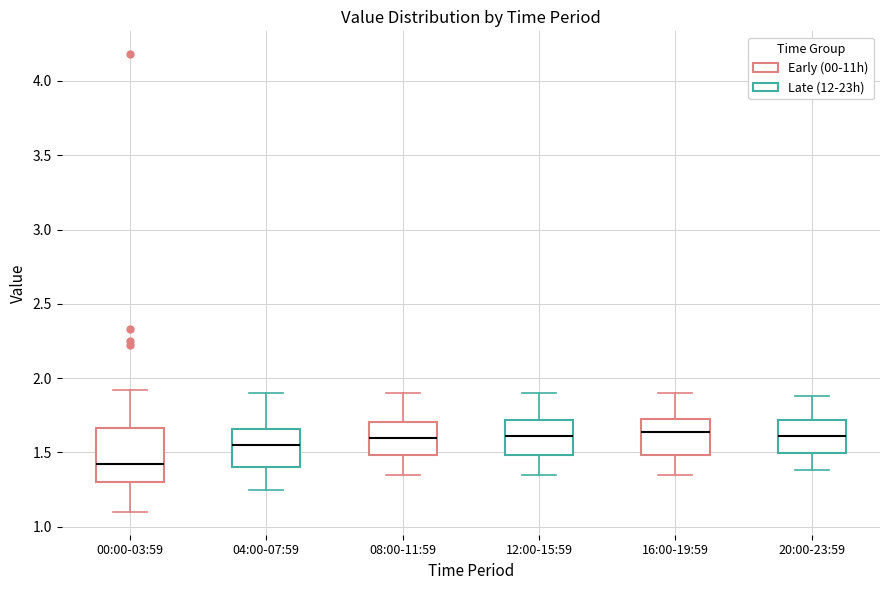

Comparing the boxes themselves (not the whiskers), which one is the tallest?

00:00-03:59